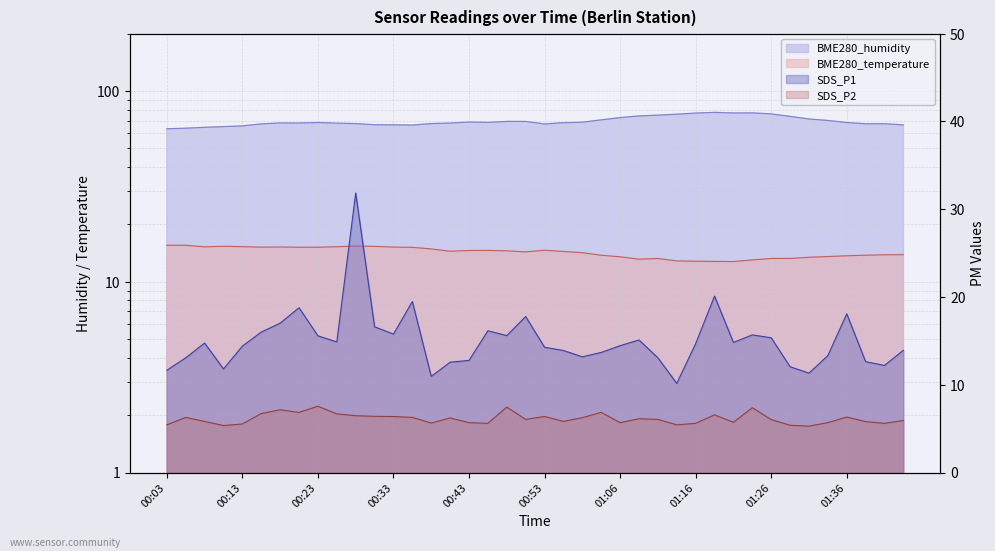

Which series has the largest range (max minus min)?

SDS_P1